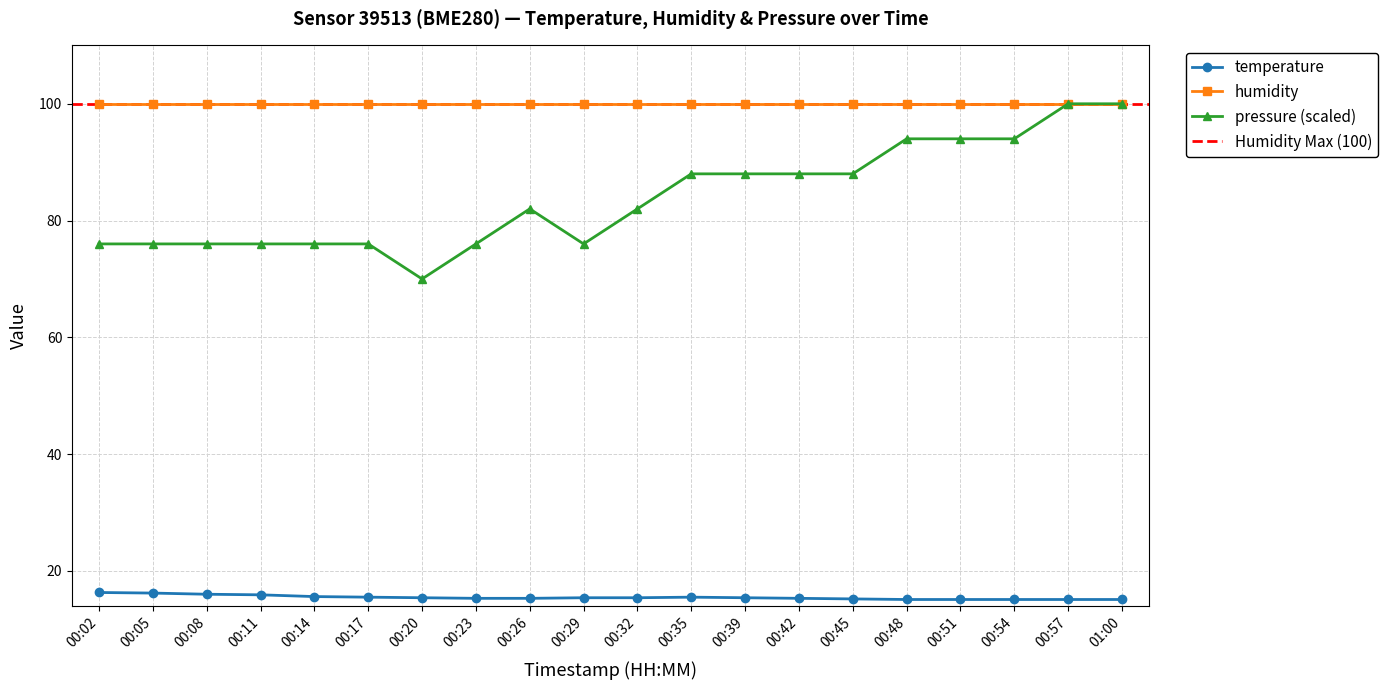

True or false: pressure_scaled and temperature cross at least once.

False